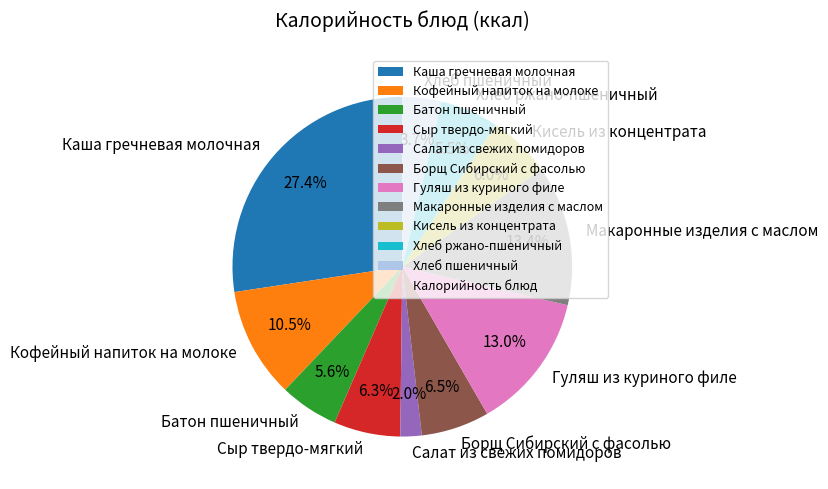

To the nearest percent, what is the difference between the Каша гречневая молочная and Макаронные изделия с маслом slice percentages?

14%